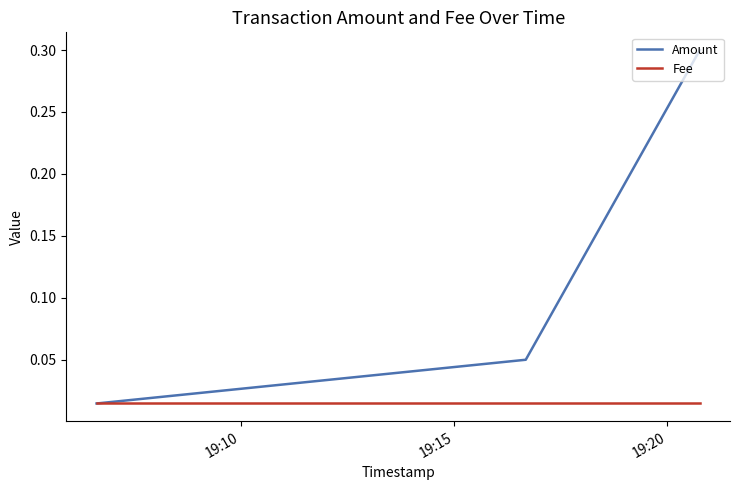

List the series in order of their peak value, lowest first.

Fee, Amount